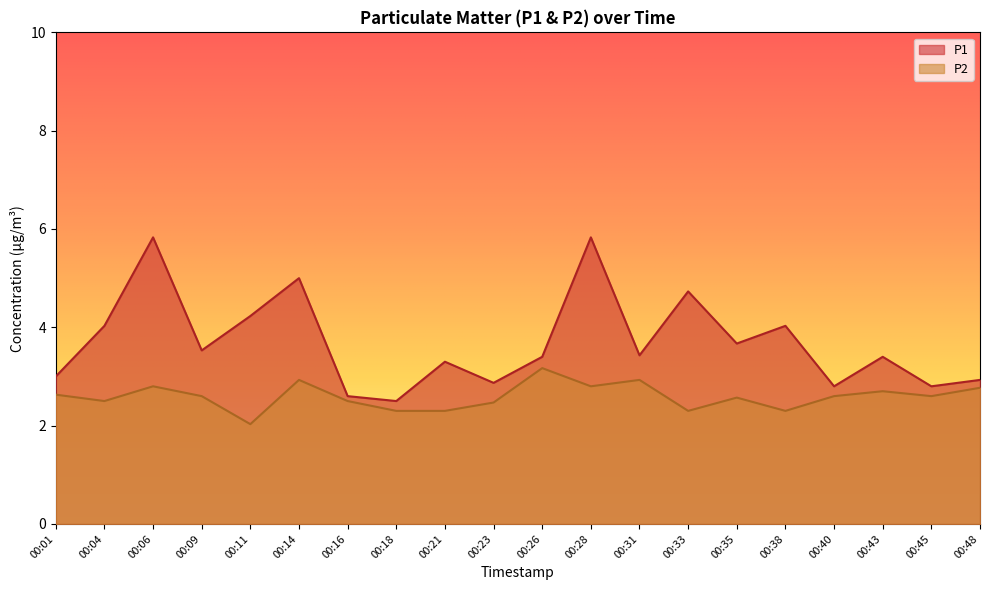

What are all the series names shown in the legend?

P1, P2